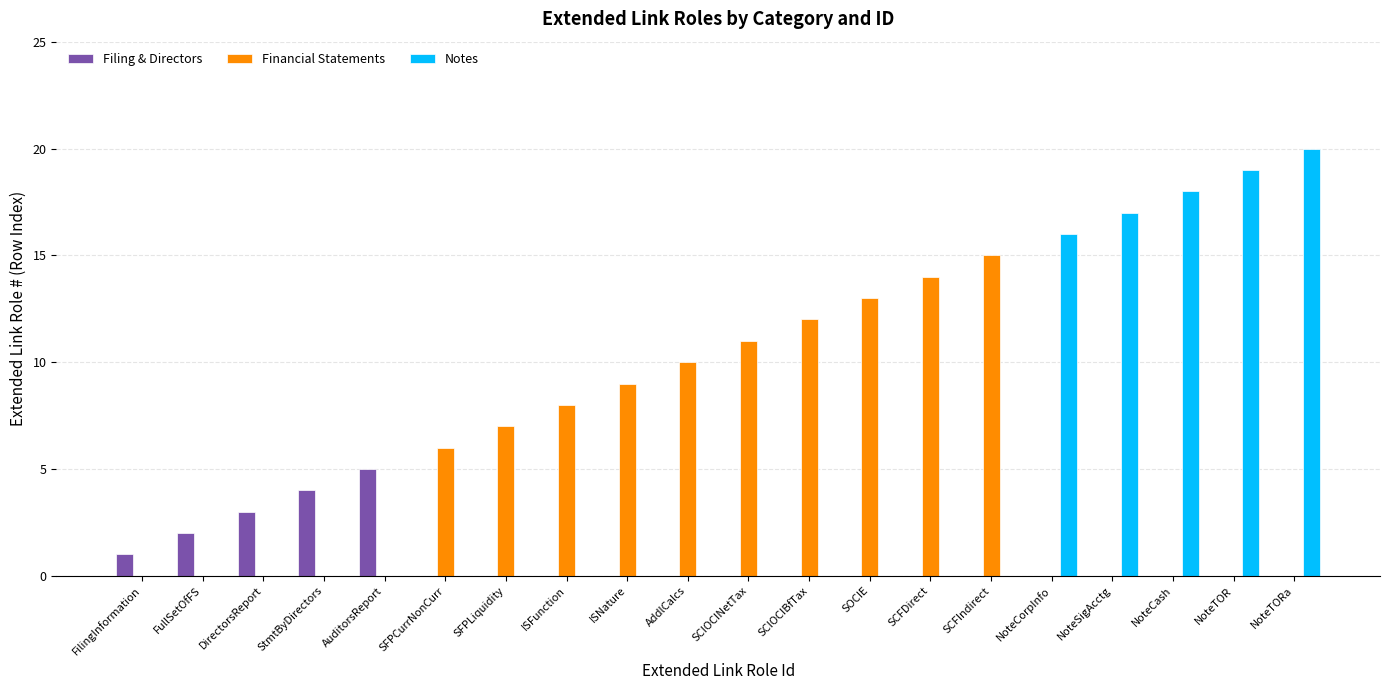

The value of Notes at NoteTORa is 9. True or false?

False